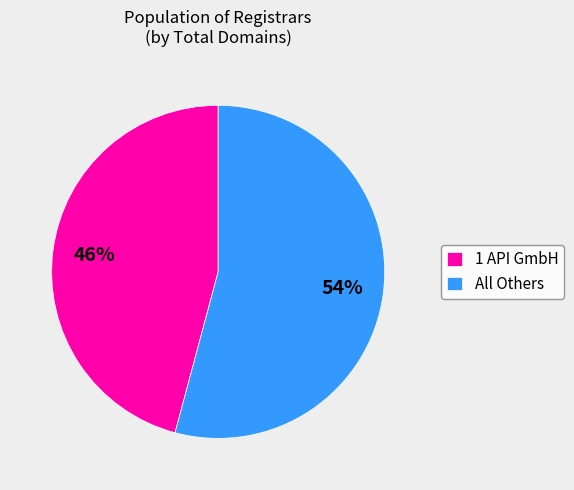

Count the number of slices in the pie.

2